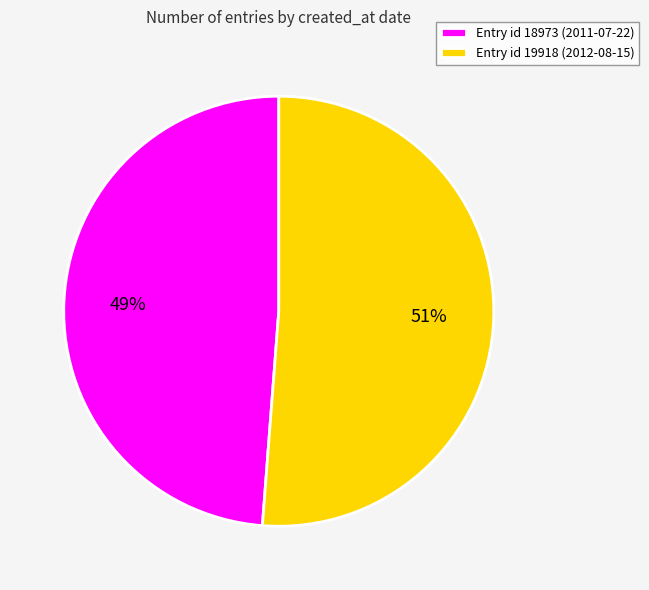

True or false: Entry id 18973 (2011-07-22) accounts for 49% of the total.

True